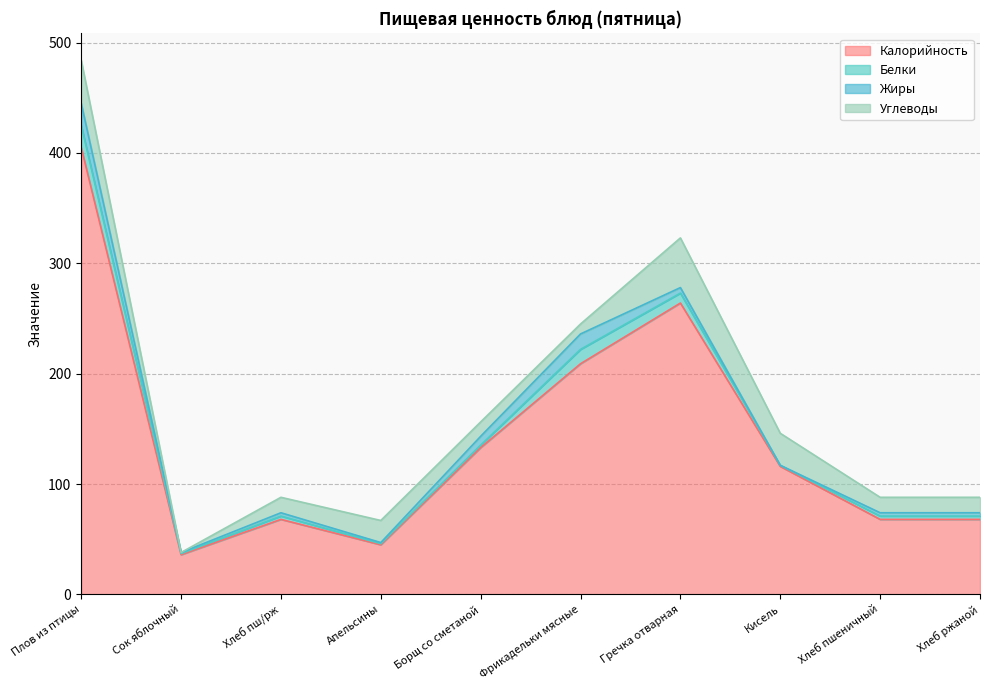

True or false: Калорийность has a value of 457.3 at Гречка отварная.

False